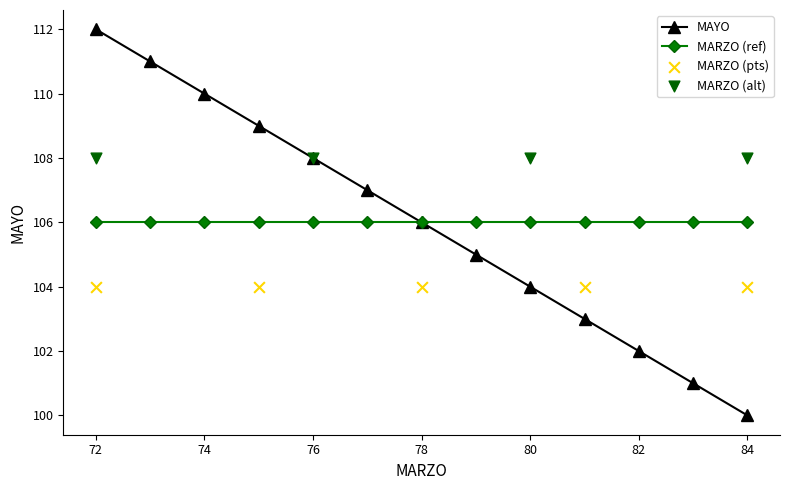

Which has a higher value, 73 or 82?

73